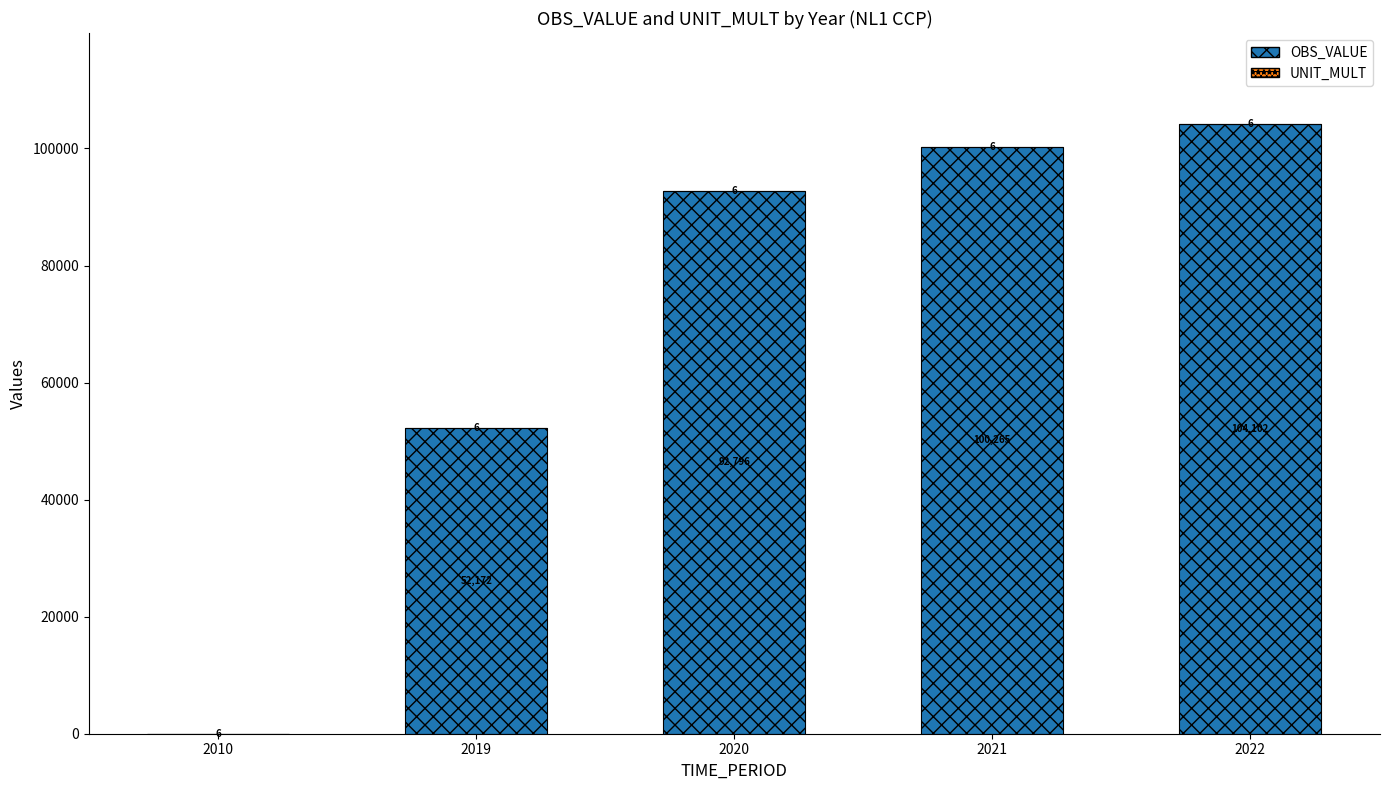

What is the sum of the OBS_VALUE values at 2022 and 2010?

104102